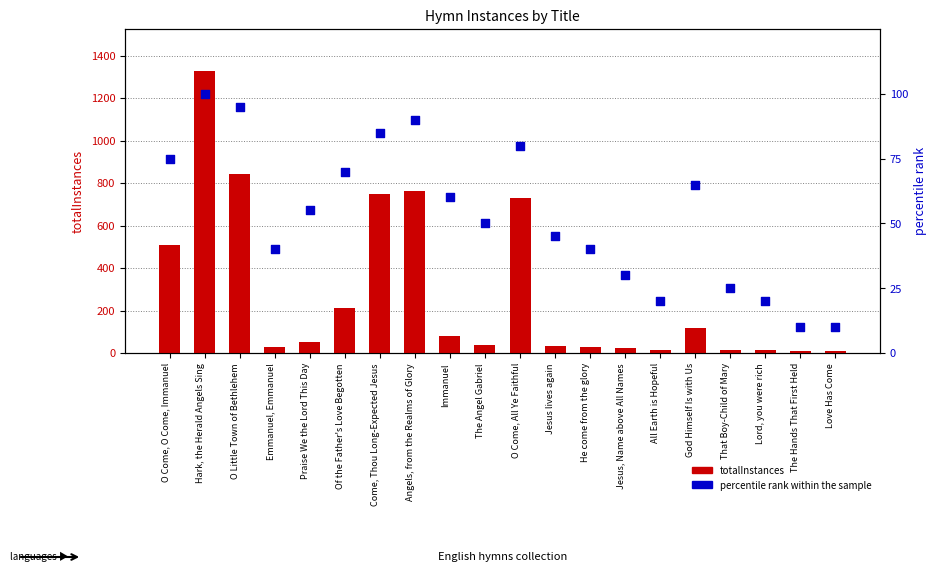

Which series has the largest total across all categories?

totalInstances